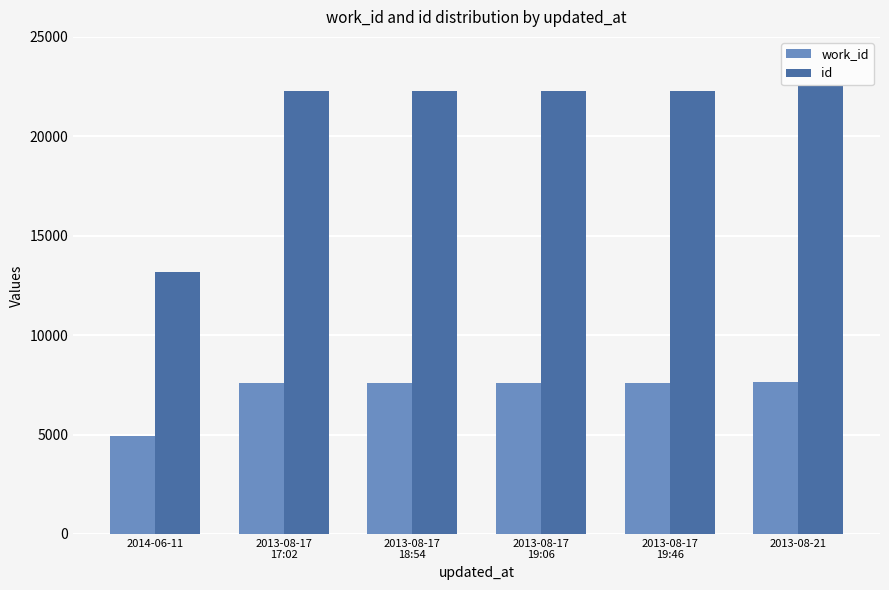

Which series has the largest total across all categories?

id